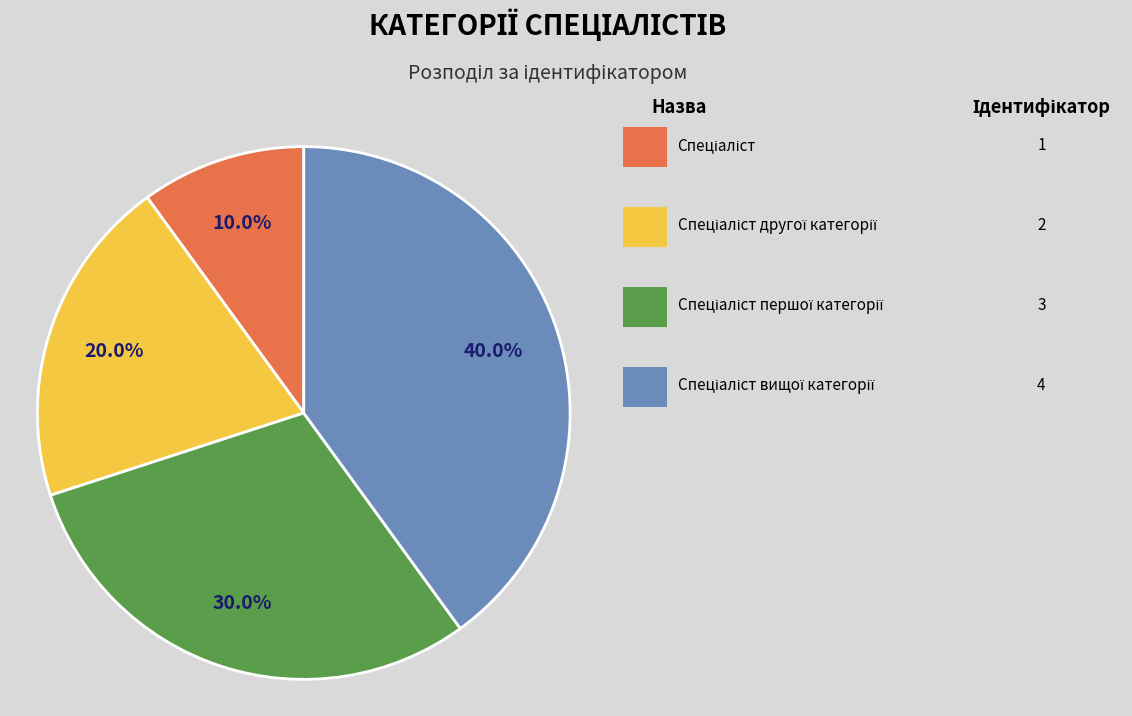

How many segments does this pie chart have?

4